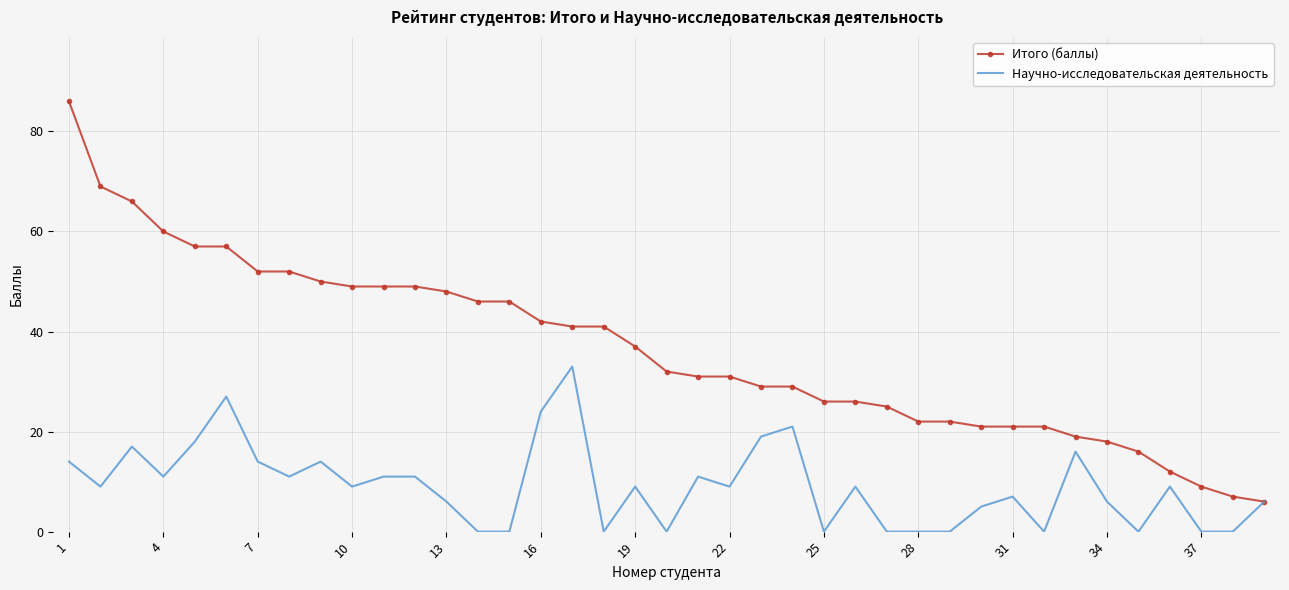

What is the greatest value displayed?

86